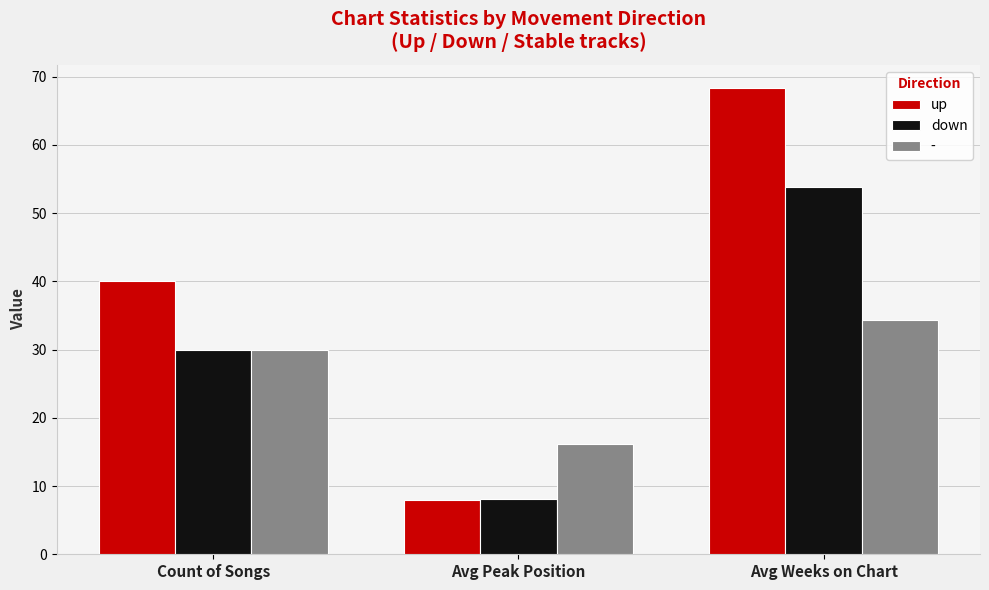

What is the label of the 2nd bar from the left?

Avg Peak Position